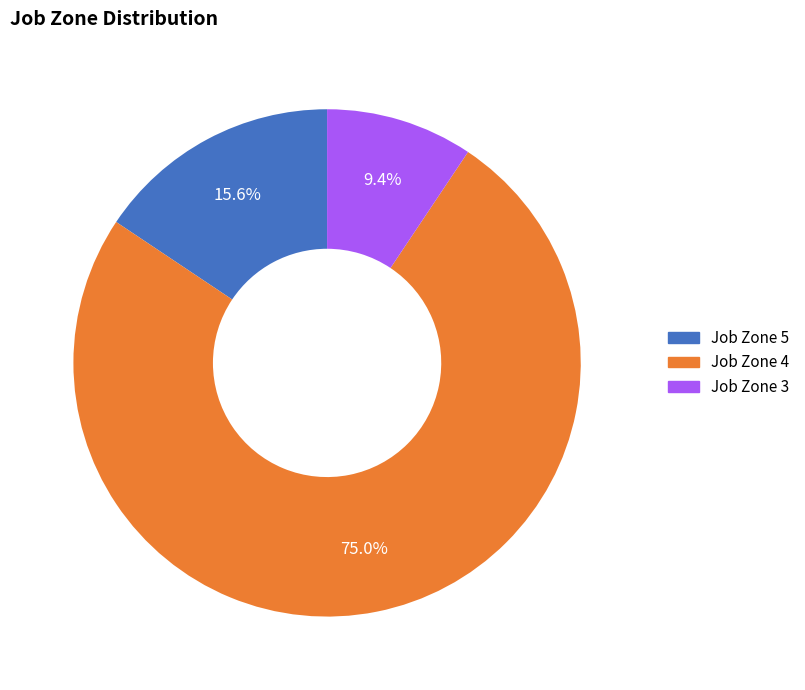

Is there any slice that represents more than half of the pie?

Yes